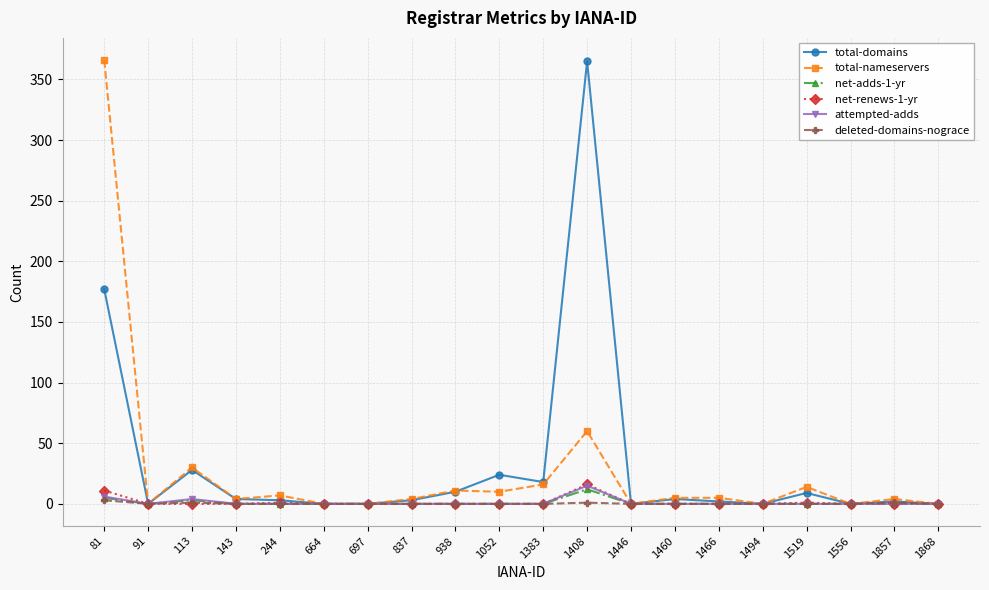

How many series are shown in this chart?

6